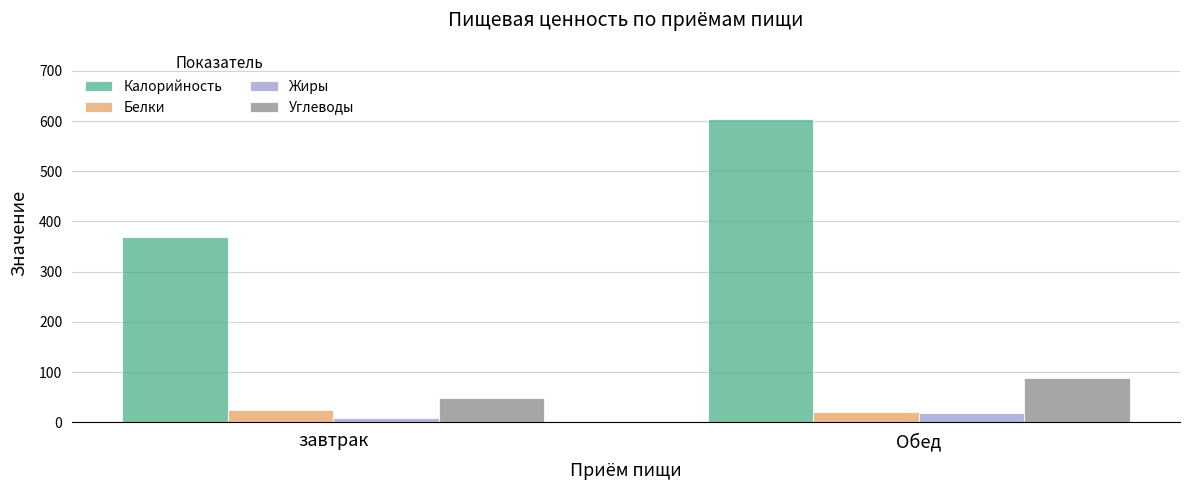

Rank the categories by Жиры value from lowest to highest.

завтрак, Обед